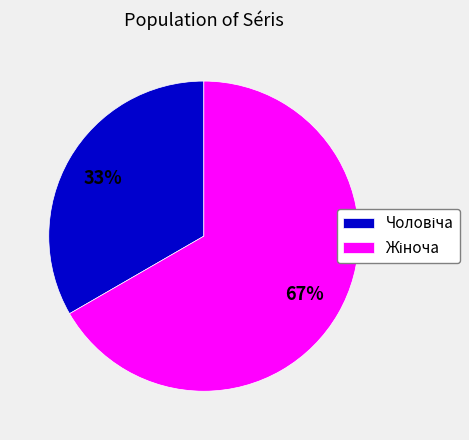

Is there any slice that represents more than half of the pie?

Yes